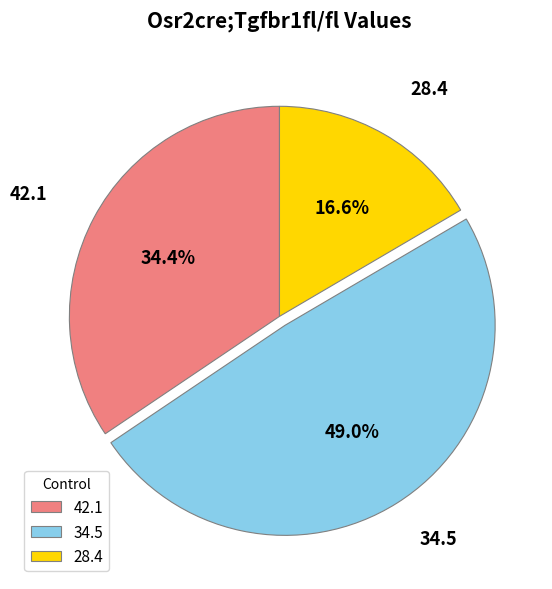

Which category has the smallest portion of the pie?

28.4